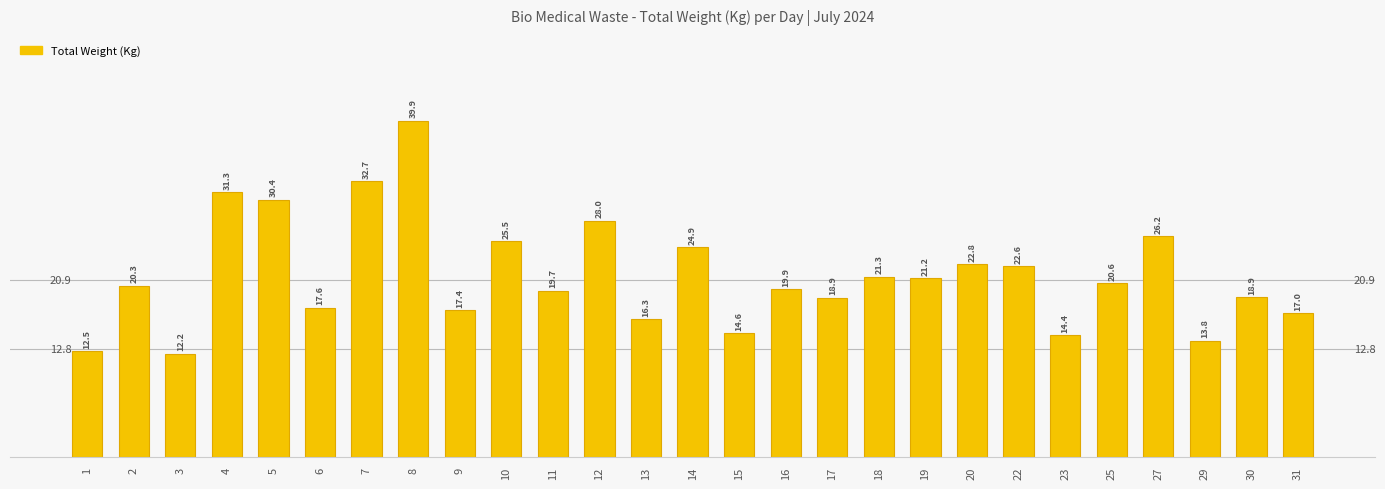

The chart shows a value of 7.7 at 7. True or false?

False